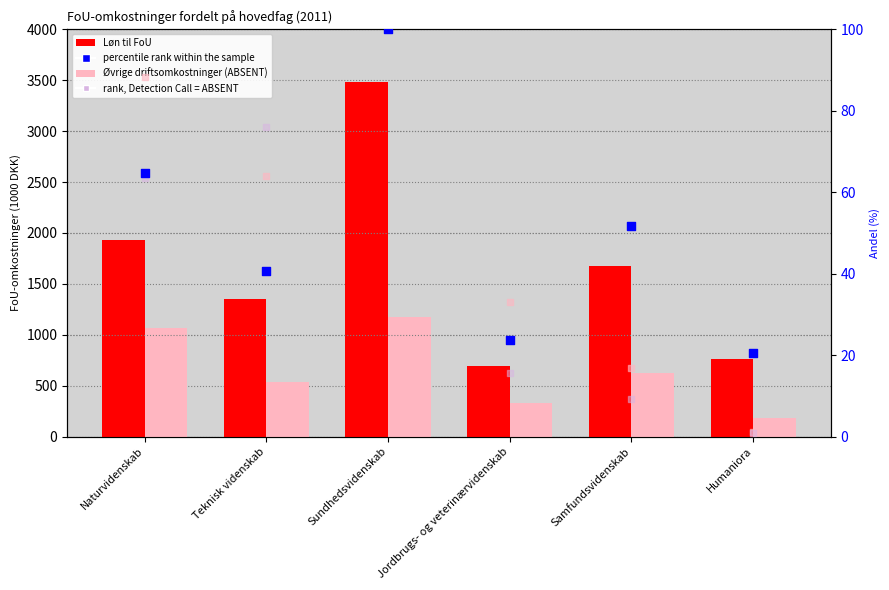

What is the total value across all series at Jordbrugs- og veterinærvidenskab?

1093.1